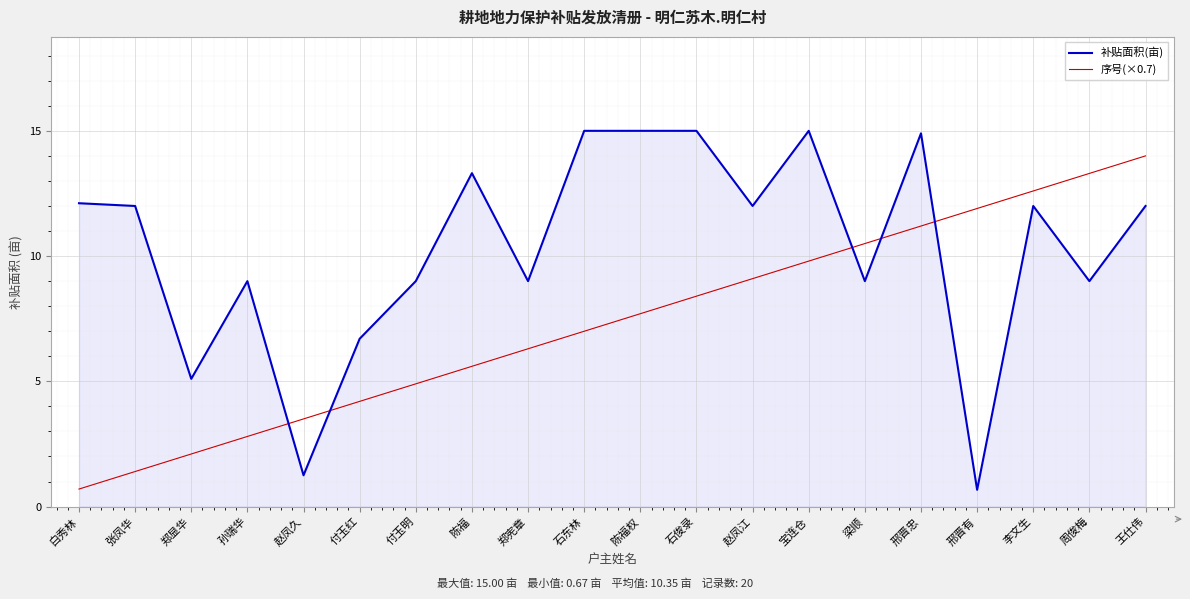

Which series has the widest spread of values?

补贴面积(亩)